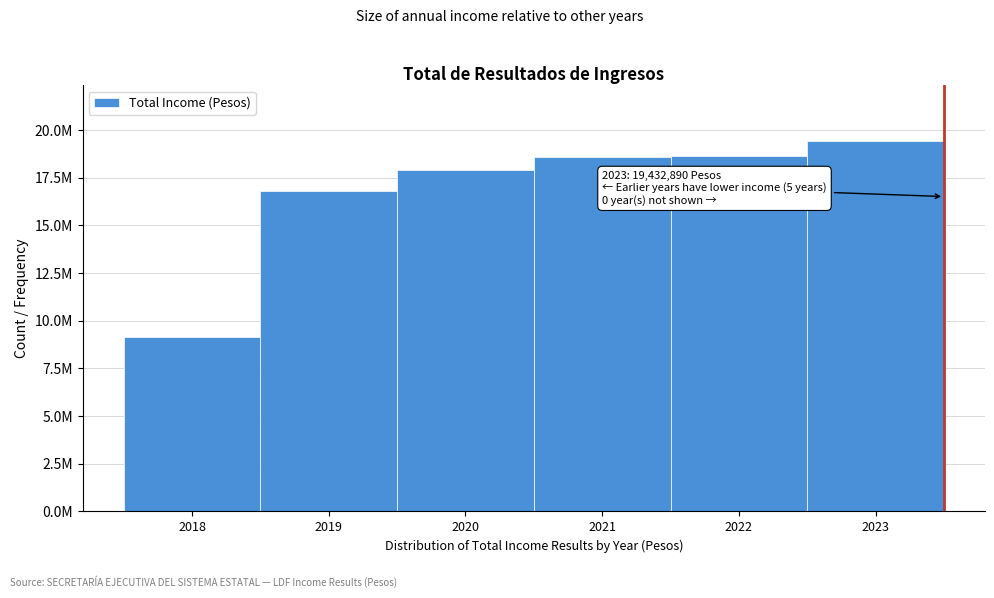

Are the bars horizontal?

No